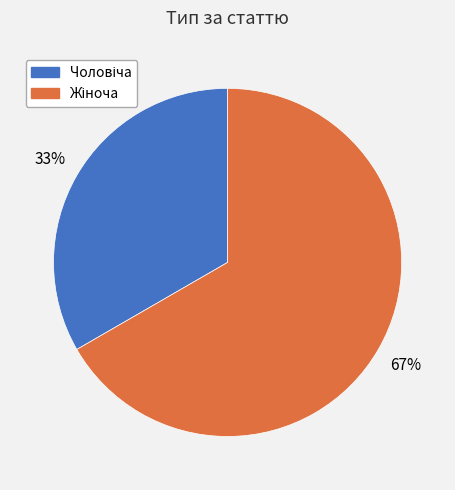

Is there any slice that represents more than half of the pie?

Yes